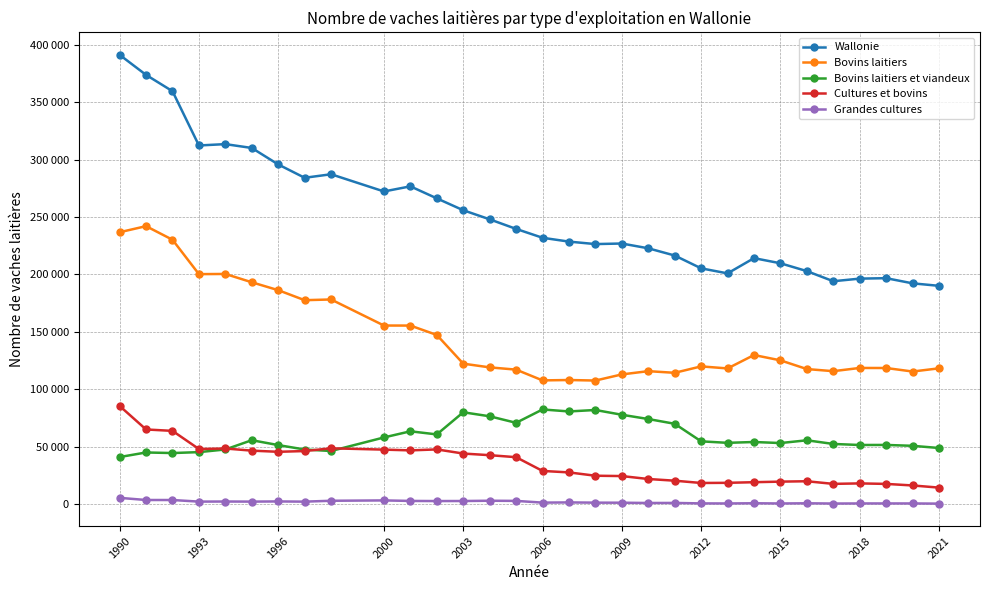

What is the sum of all Grandes cultures values?

54426